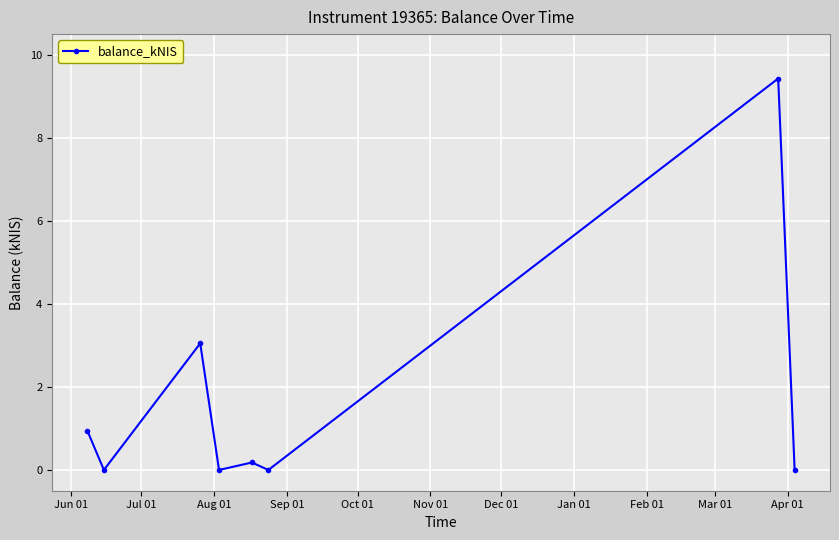

What is the average value?

1.7